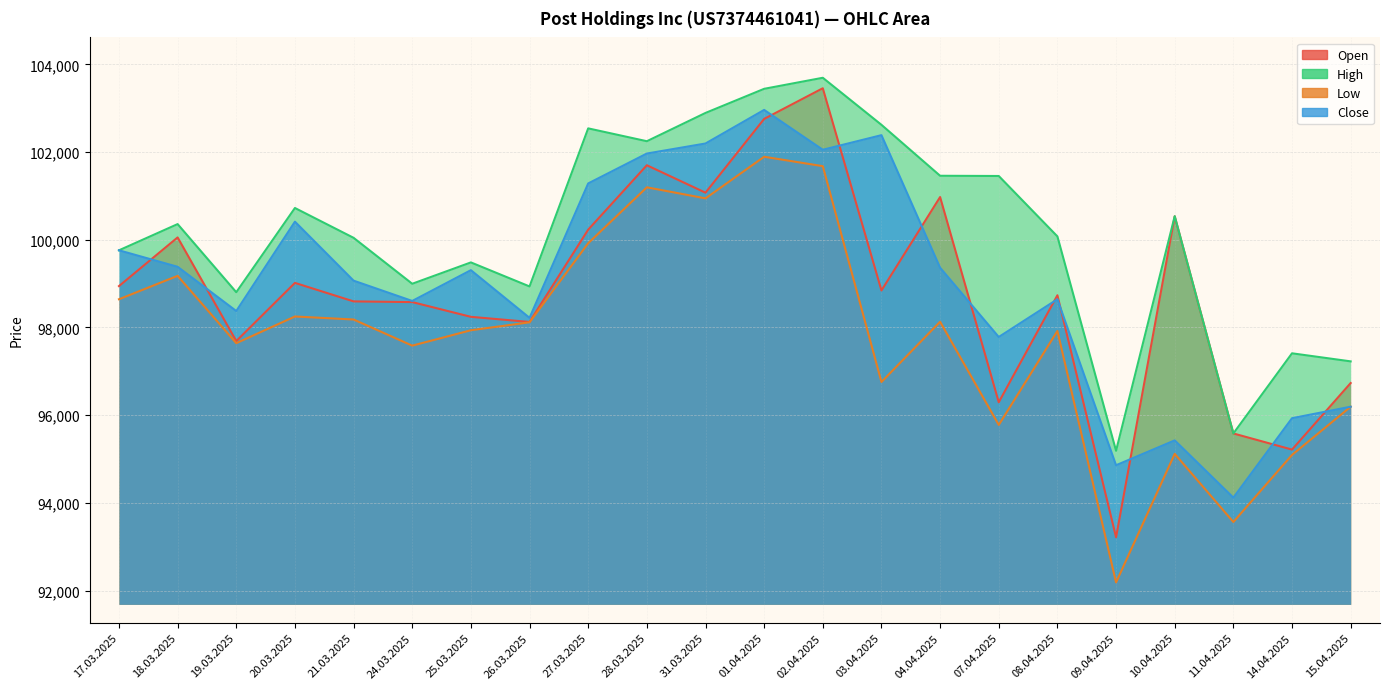

In High, how many points are higher than both neighbors (excluding endpoints)?

7